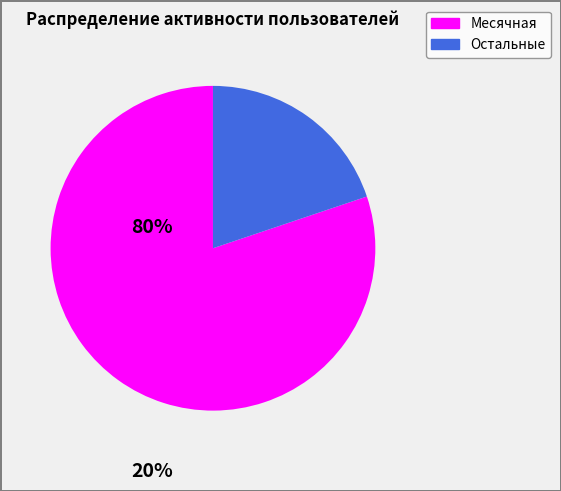

Does any single category account for the majority?

Yes